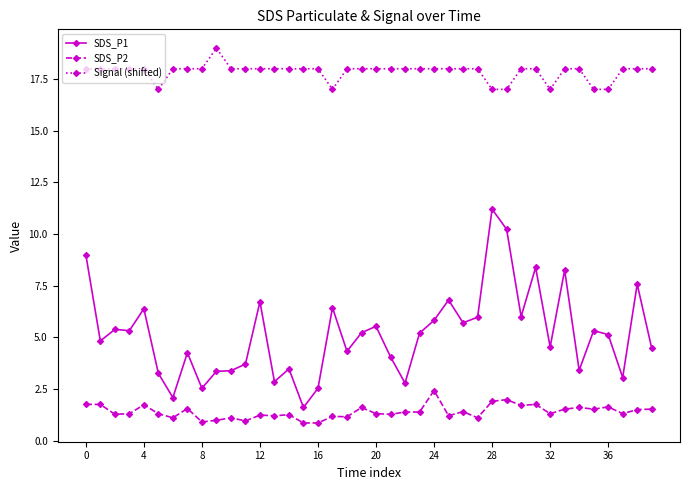

How many data points does each series have?

40